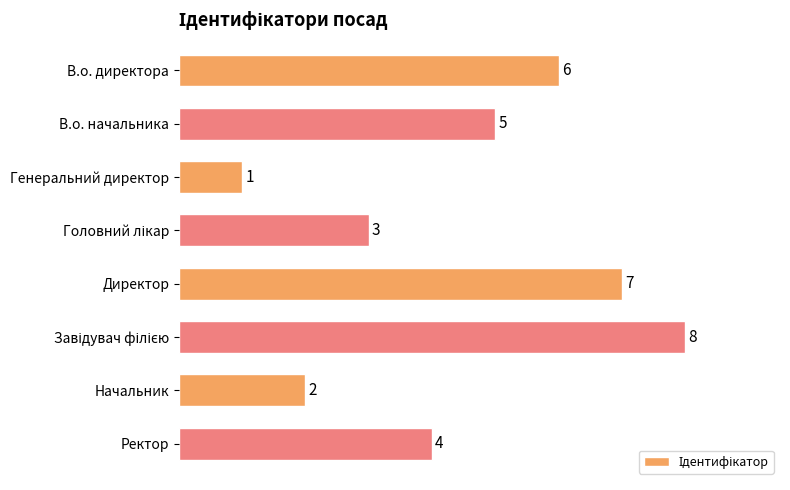

What is the greatest value displayed?

8